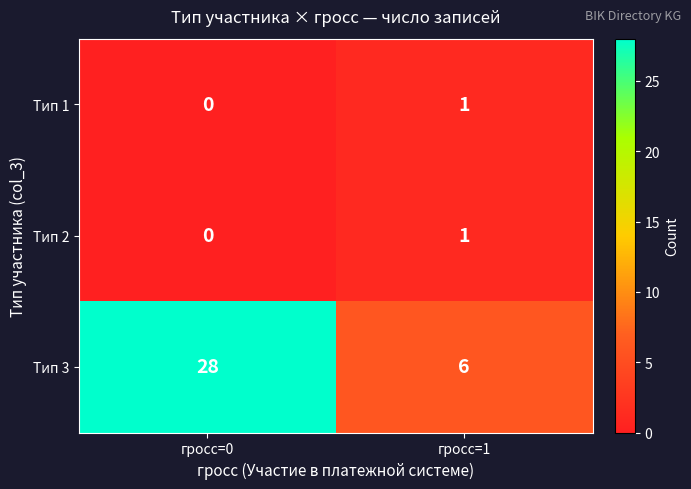

Between гросс=0 and гросс=1, which series saw the biggest shift?

Тип 3